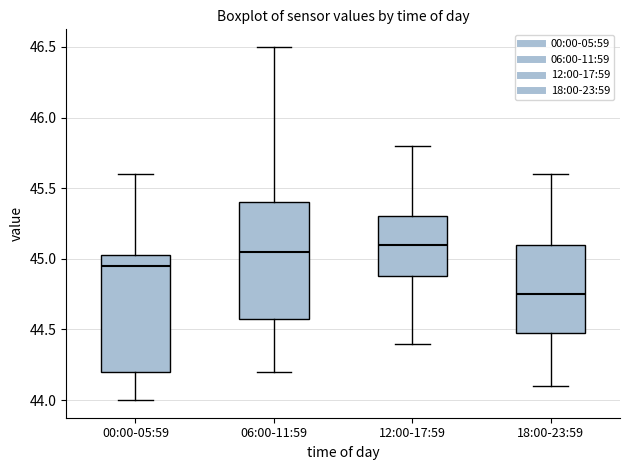

Which box's median line is the lowest?

18:00-23:59